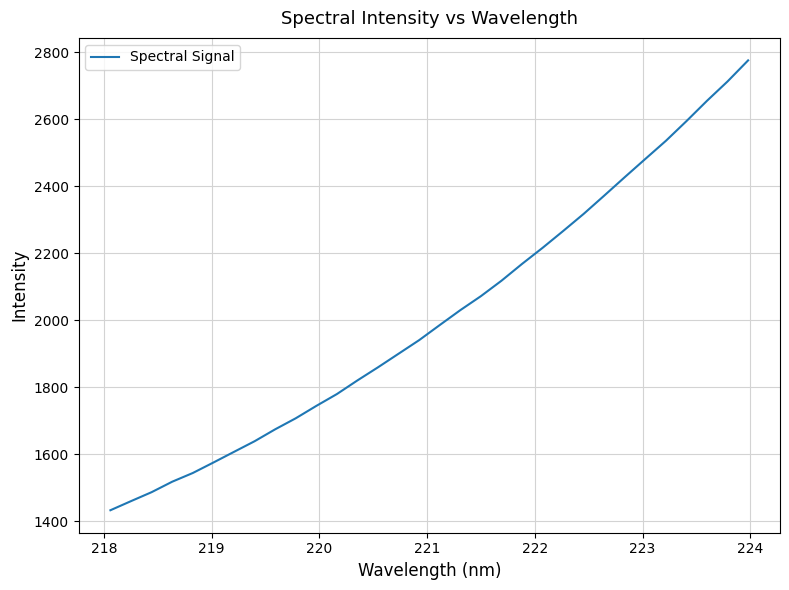

What is the smallest value displayed?

1432.3